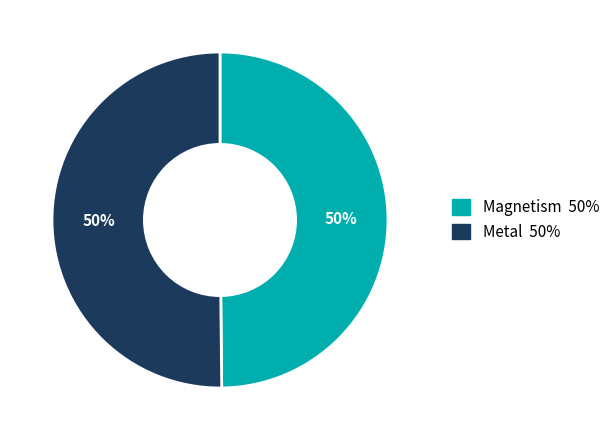

What percentage is the Magnetism slice, to the nearest percent?

50%